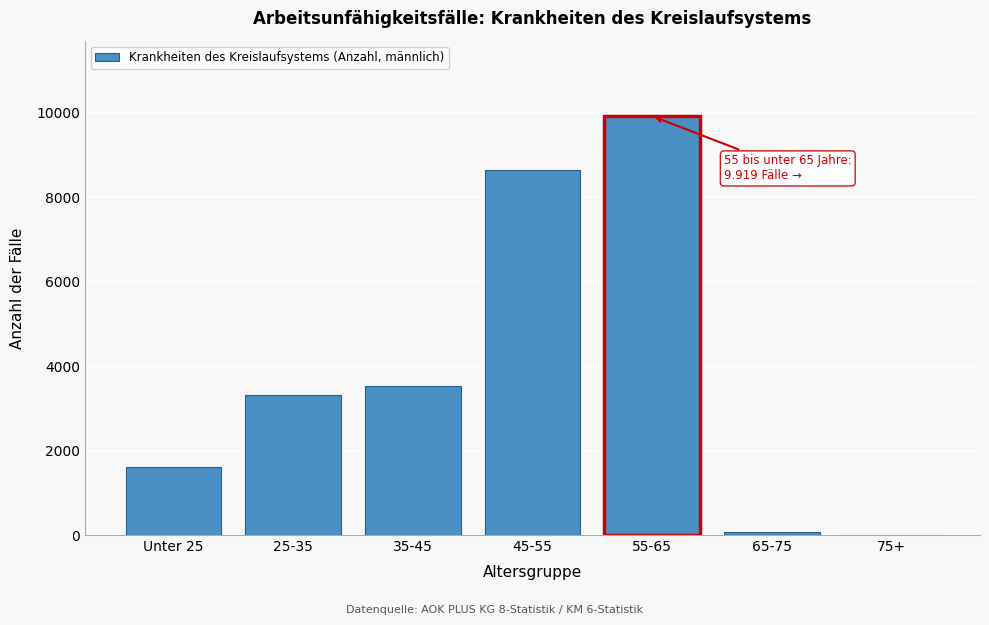

Reading right to left, extract all data points from this chart.

75+=5	65-75=60	55-65=9919	45-55=8646	35-45=3530	25-35=3322	Unter 25=1613